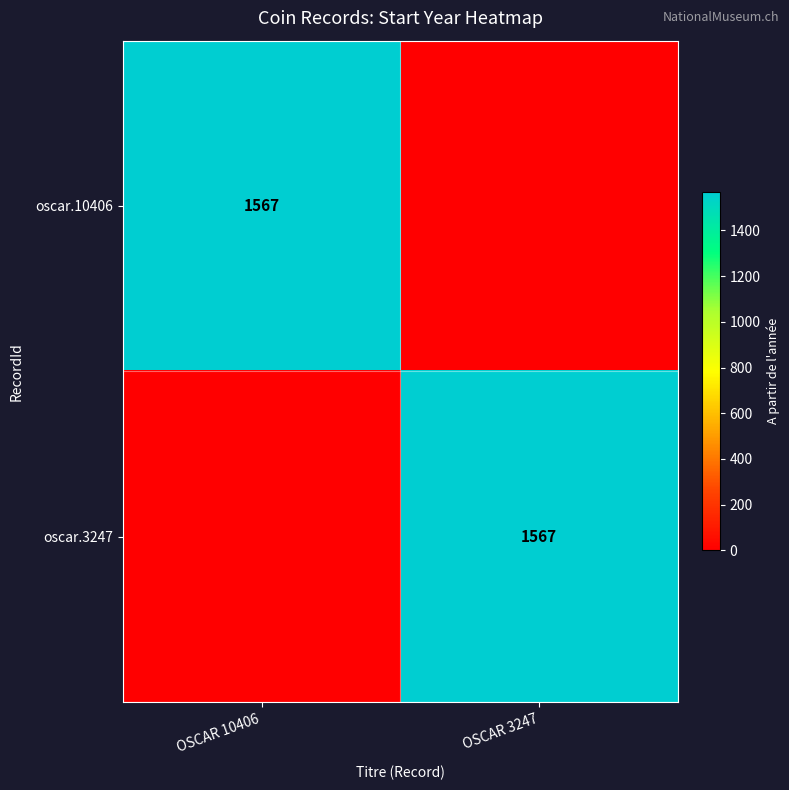

The value of oscar.3247 at OSCAR 3247 is 964. True or false?

False